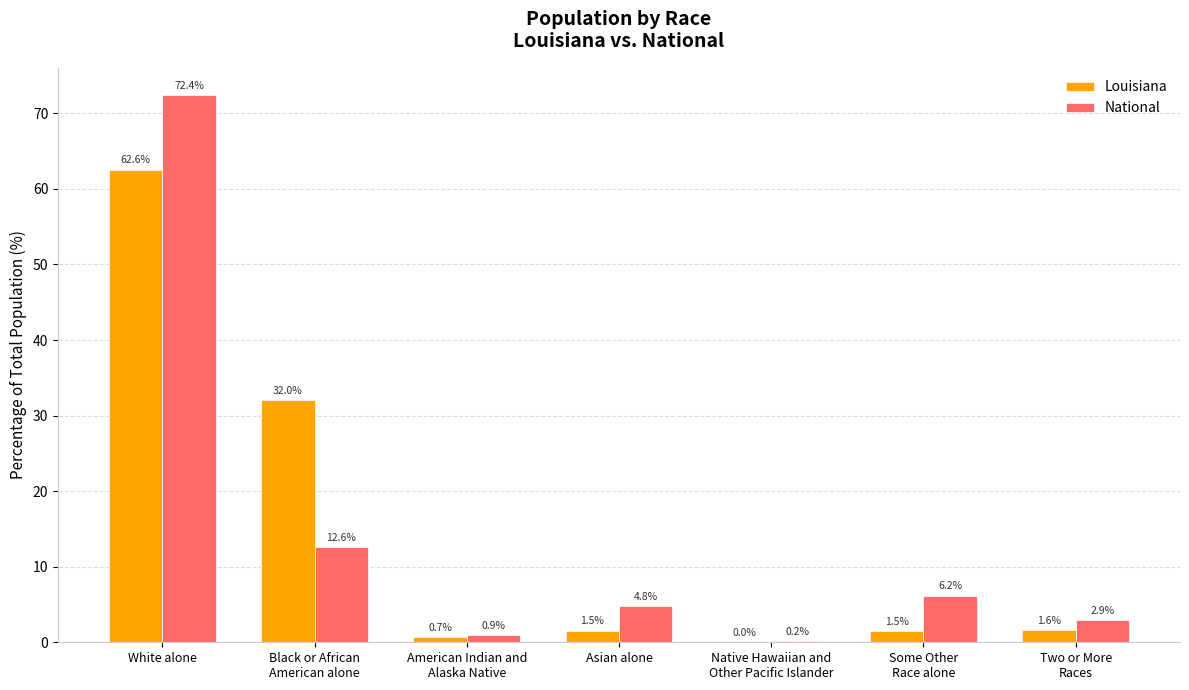

Where does the Louisiana series first go above 1?

White alone